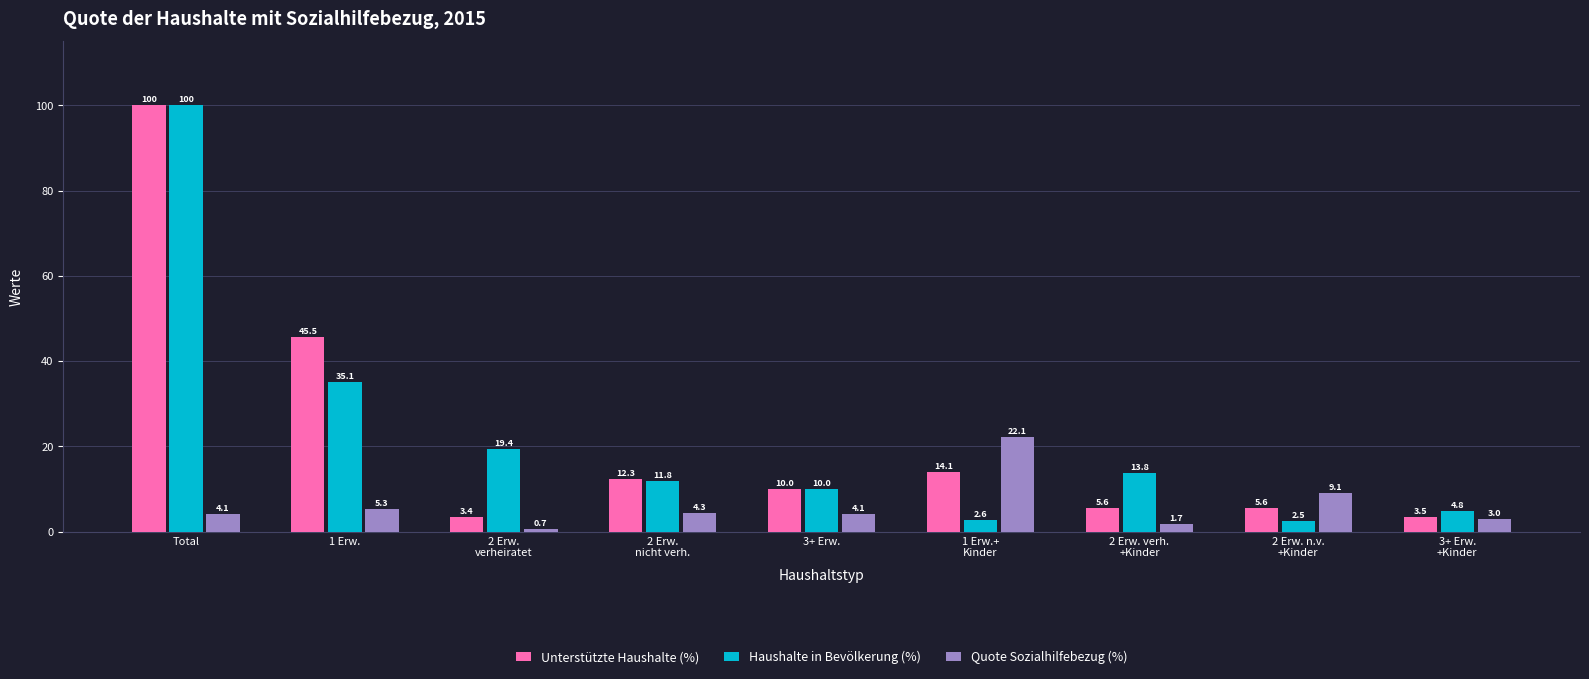

Read the Haushalte in Bevölkerung (%) value at 2 Erw. n.v.
+Kinder.

2.5